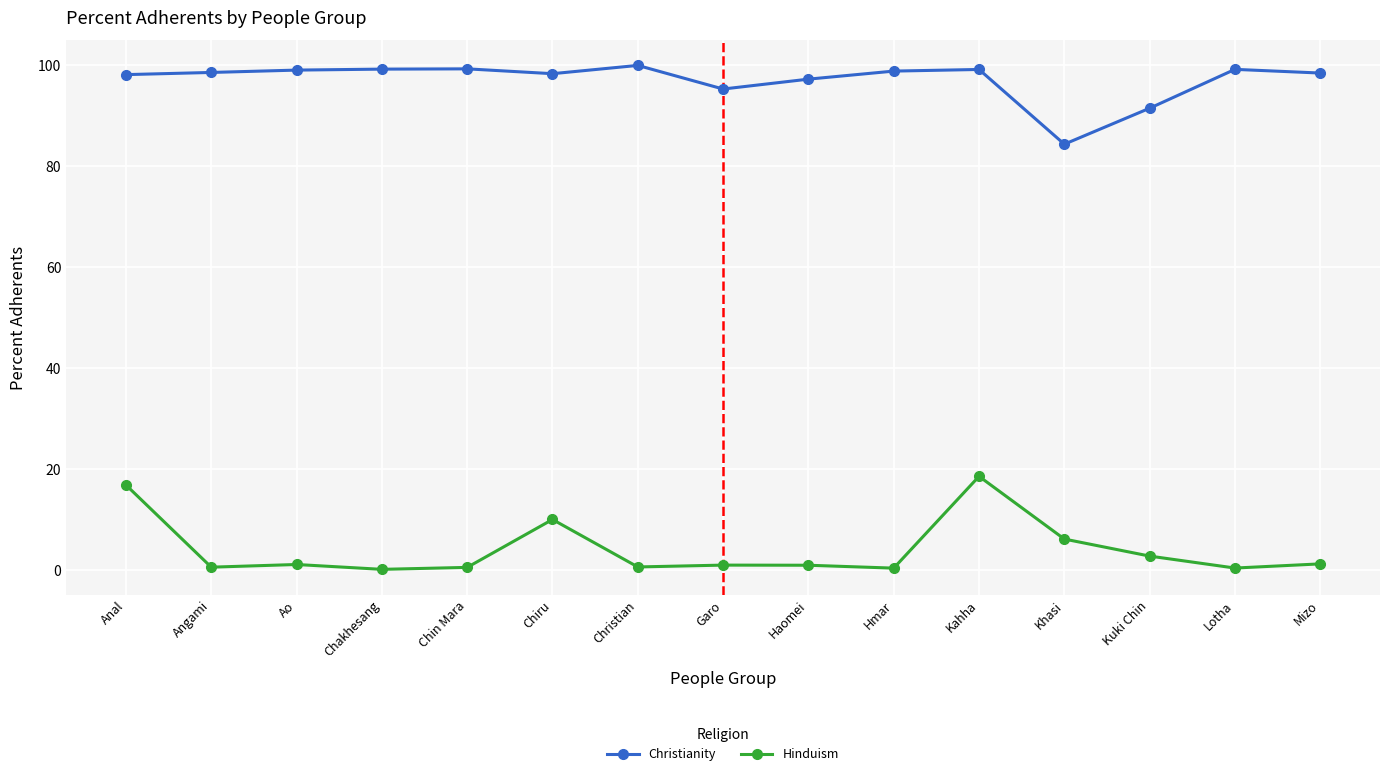

What is the difference between the second highest and second lowest values in the Christianity series?

7.8